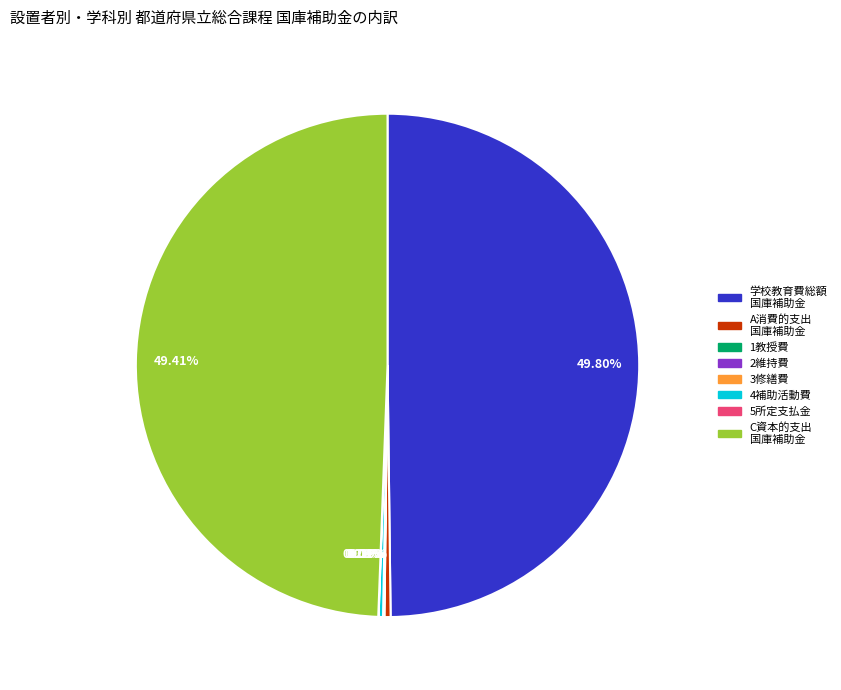

Is C資本的支出 国庫補助金 the majority of the pie?

No